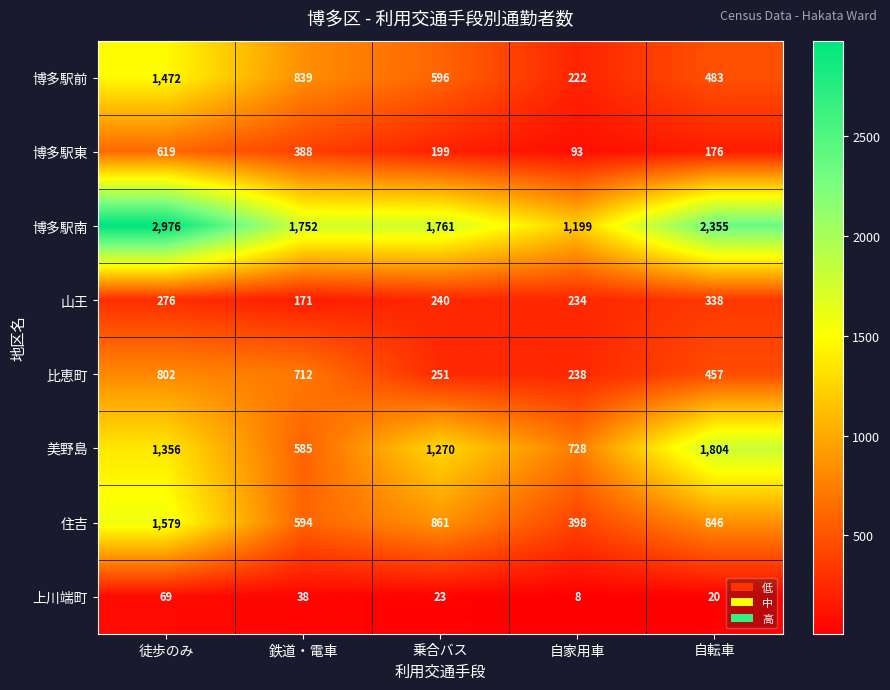

Which series has the largest total across all categories?

博多駅南